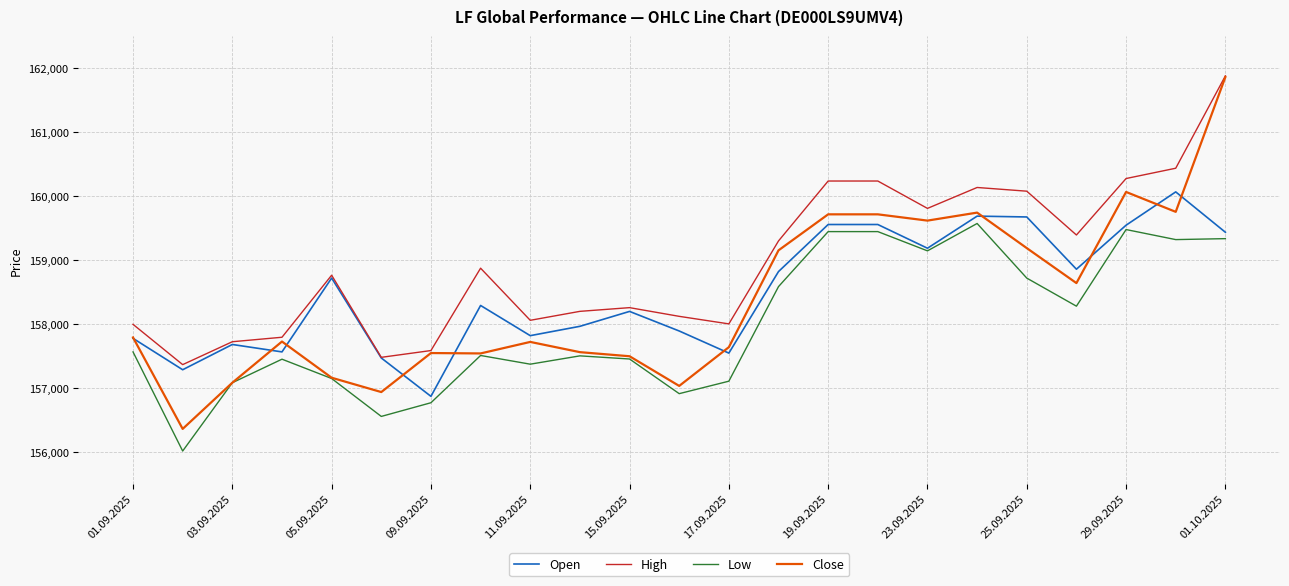

True or false: High and Low cross at least once.

False